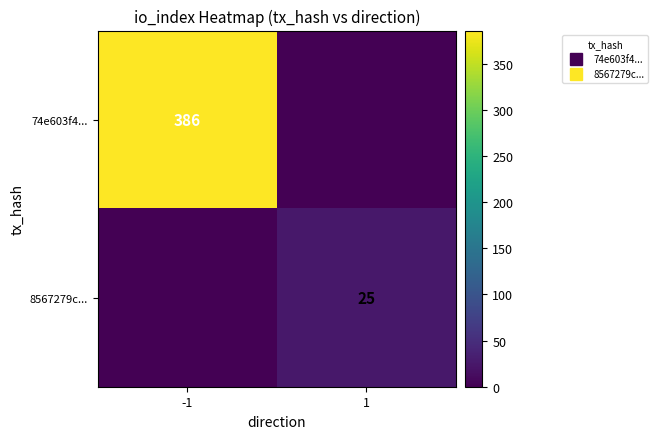

How many positive values does the 74e603f4... series have?

1